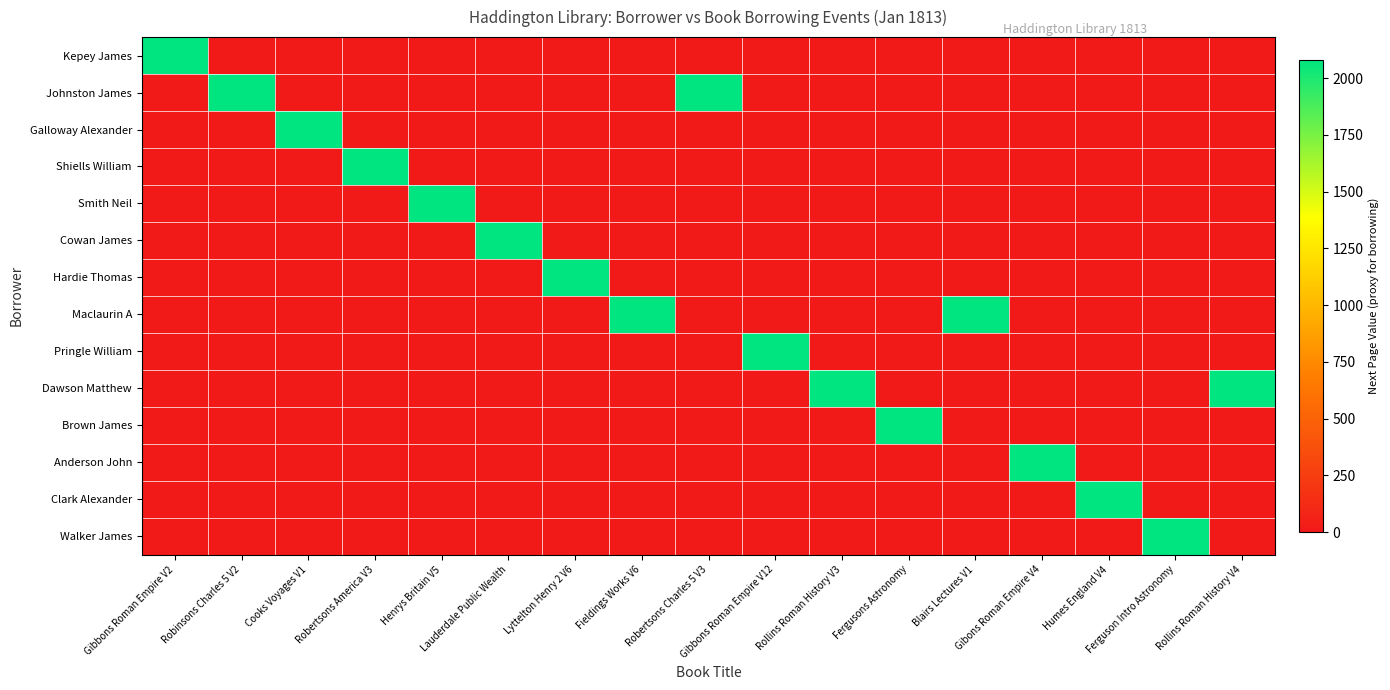

What is the total value across all series at Rollins Roman History V3?

2081